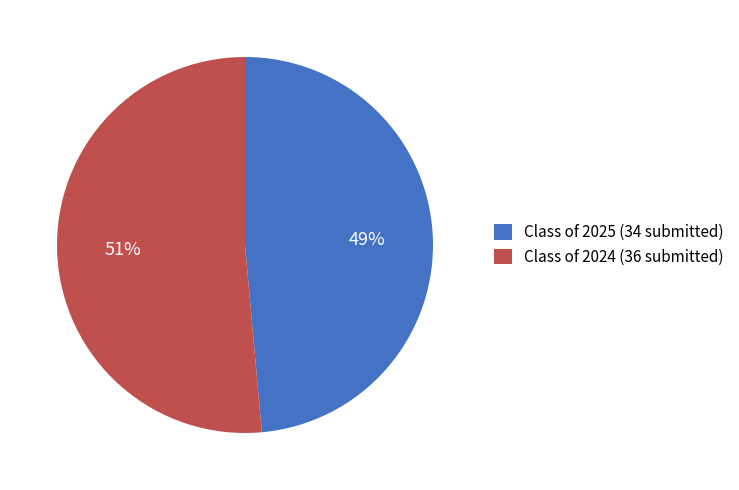

The Class of 2024 (36 submitted) slice represents 51% of the pie. True or false?

True